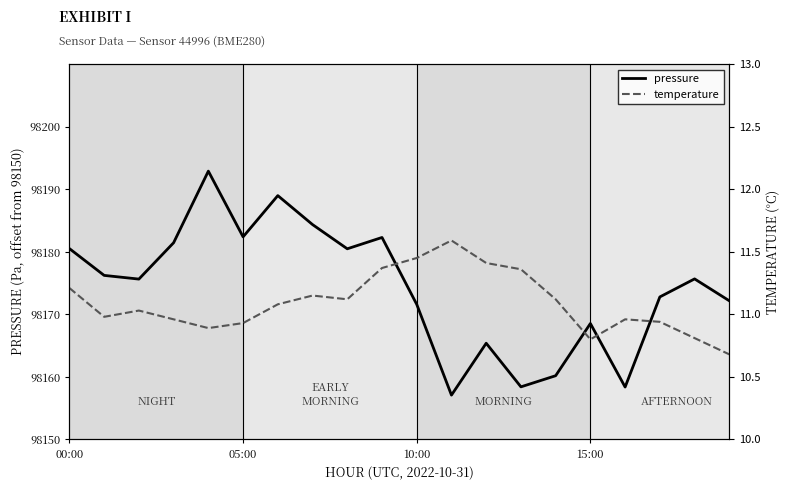

What is the label of the 7th point from the left?

6